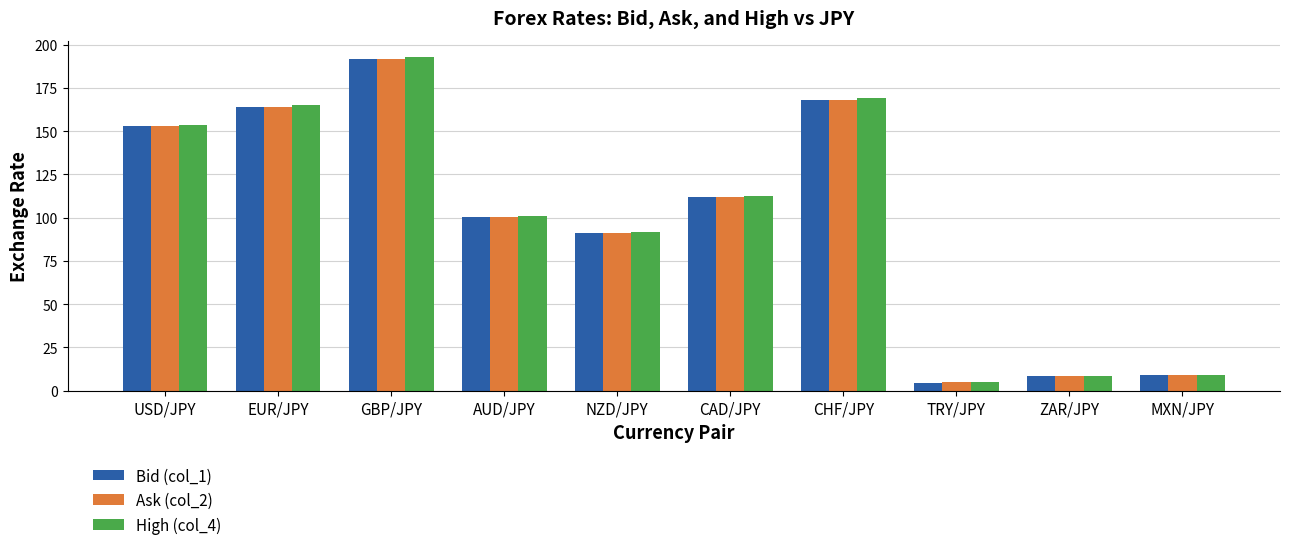

What is the total value across all series at MXN/JPY?

27.1